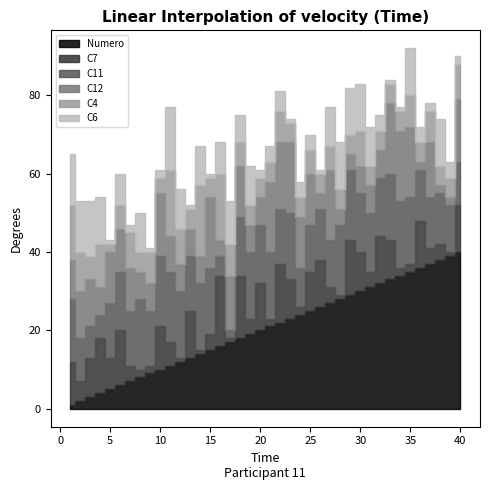

The value of C11 at 5 is 19. True or false?

False